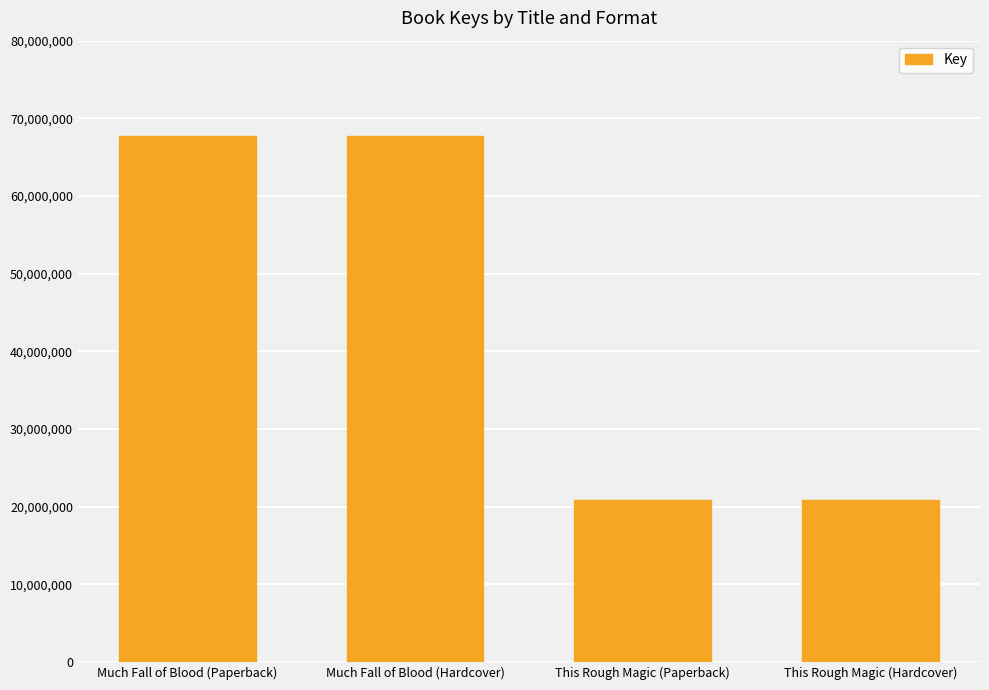

What is the maximum value shown in the chart?

67670126